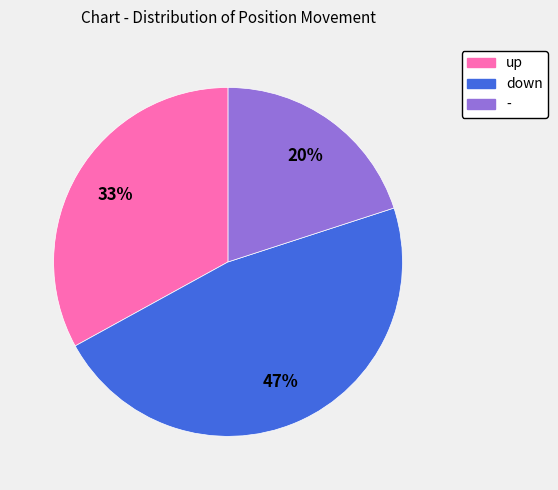

Count the number of slices in the pie.

3